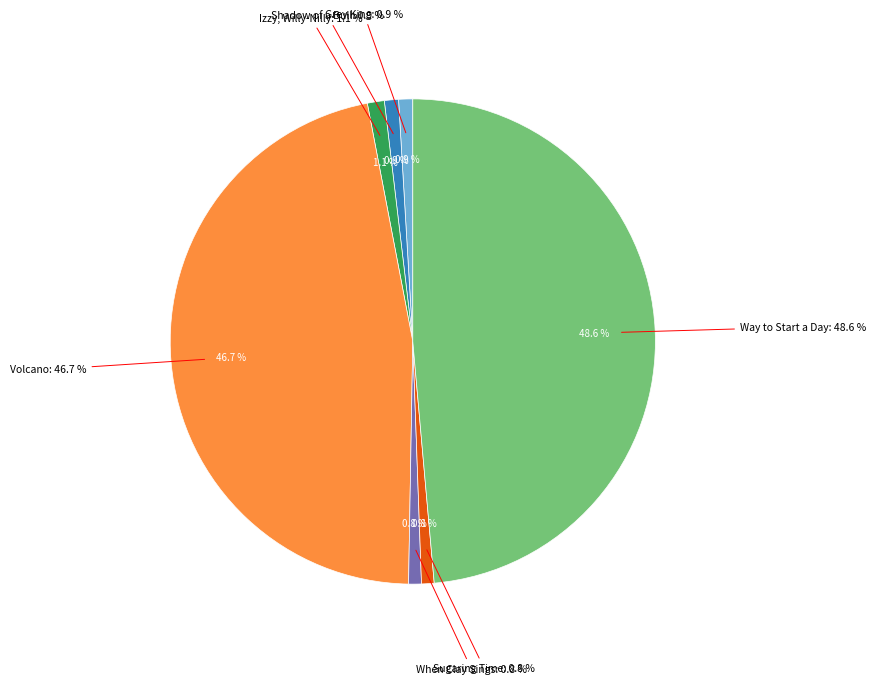

Is it true that Volcano is 47% of the pie?

True